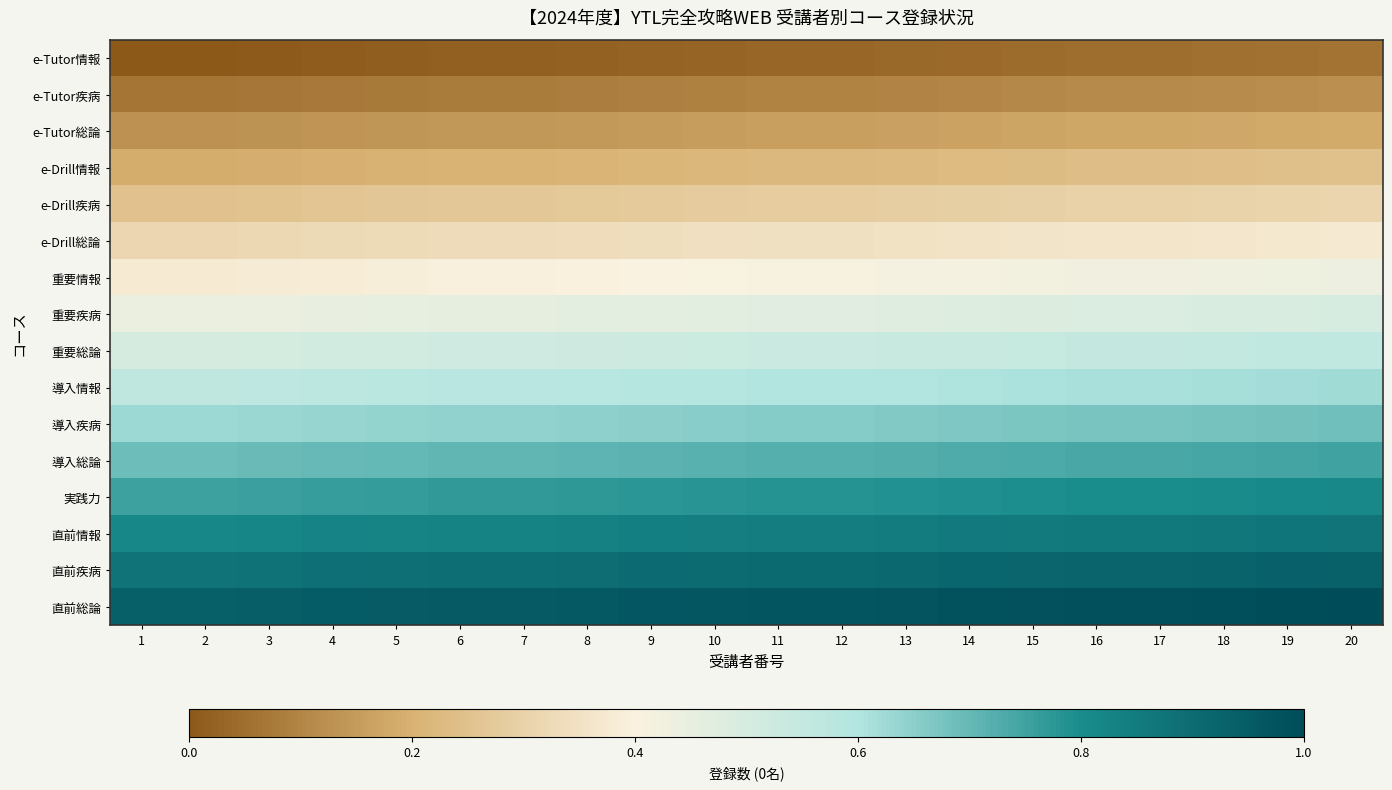

What is the maximum value shown in the chart?

1.0